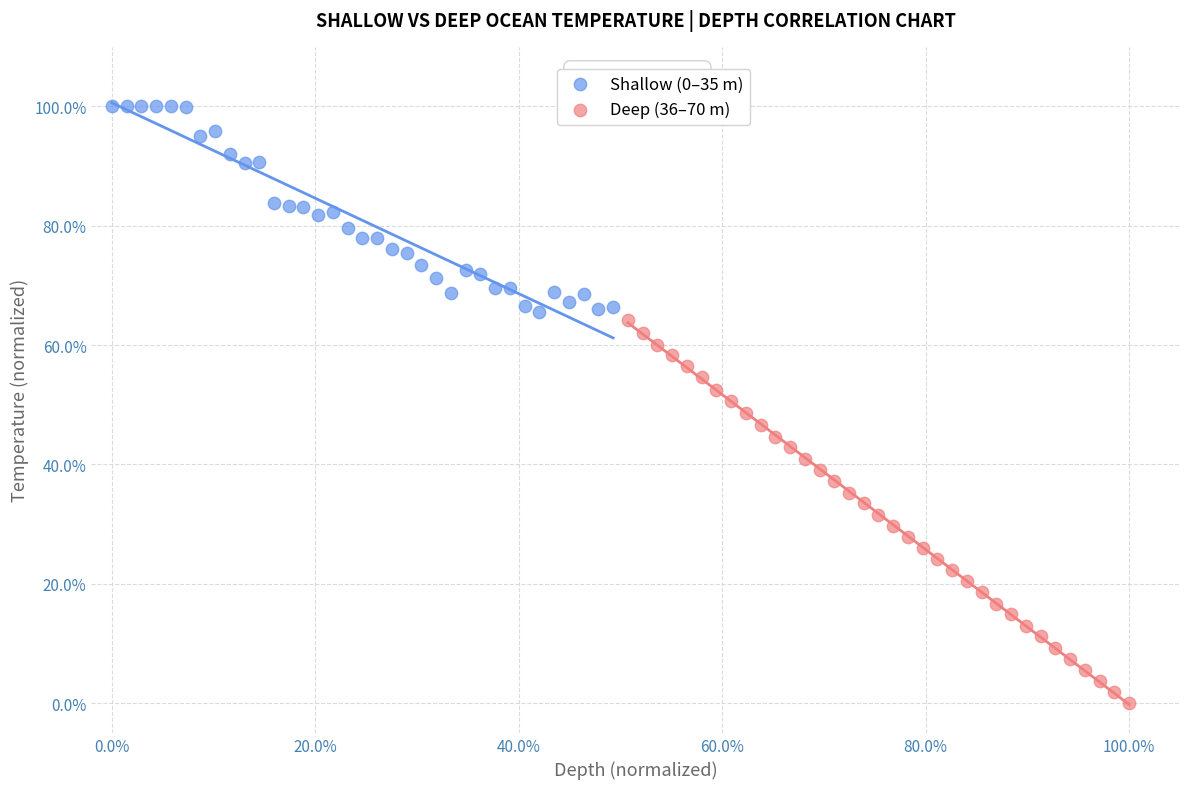

Which series contains the lowest Y value?

Deep (36–70 m)